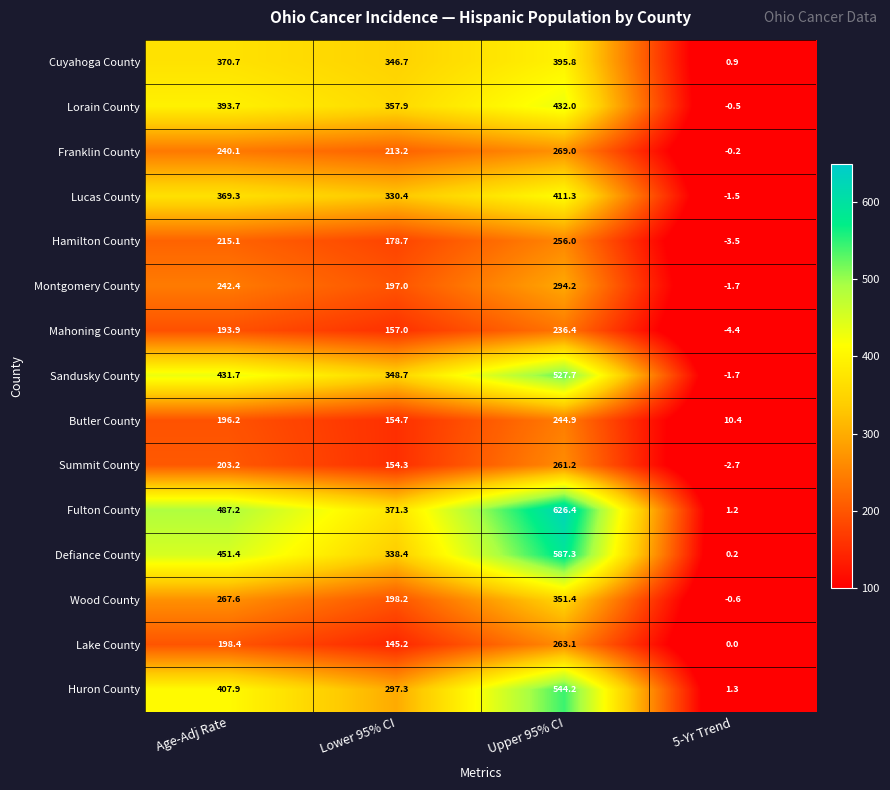

What is the difference between the Sandusky County values at 5-Yr Trend and Lower 95% CI?

350.4